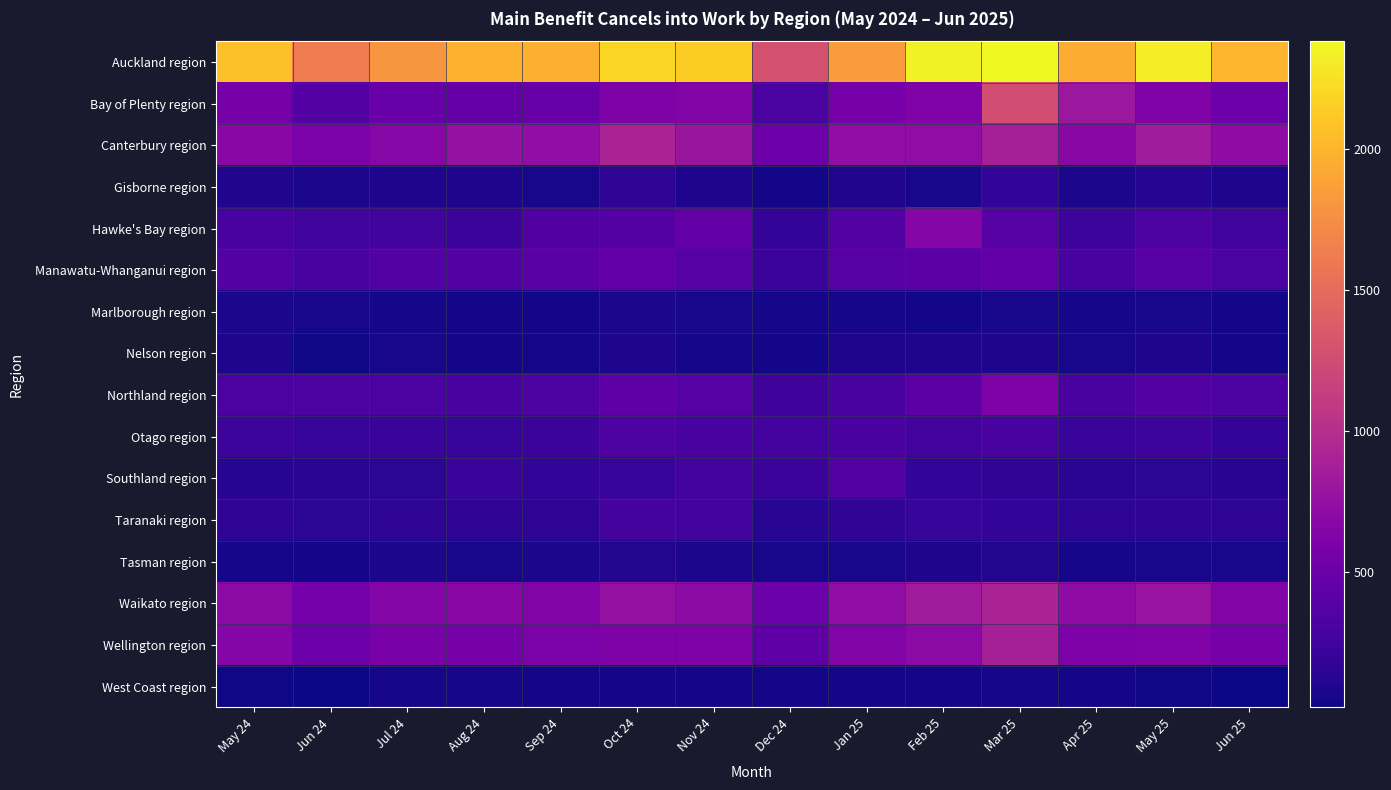

At which category is the sum across all series the highest?

Mar 25